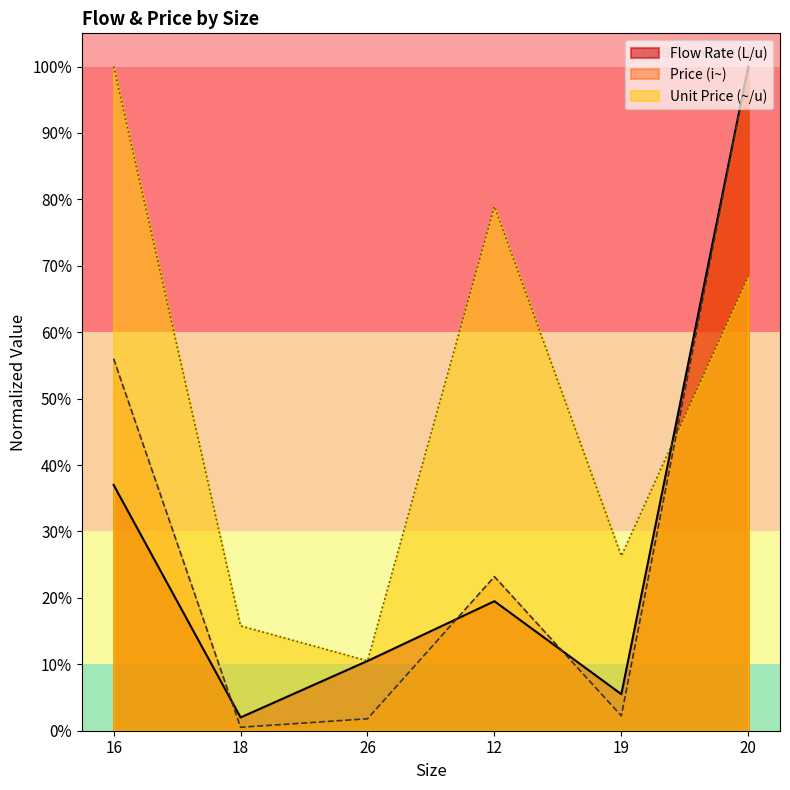

Reading left to right, list all the values displayed in this chart.

Flow Rate (L/u): 37.0	2.0	10.5	19.5	5.5	100.0
Price (i~): 56.0	0.5	1.8	23.2	2.2	100.0
Unit Price (~/u): 100.0	15.8	10.5	78.9	26.3	68.4